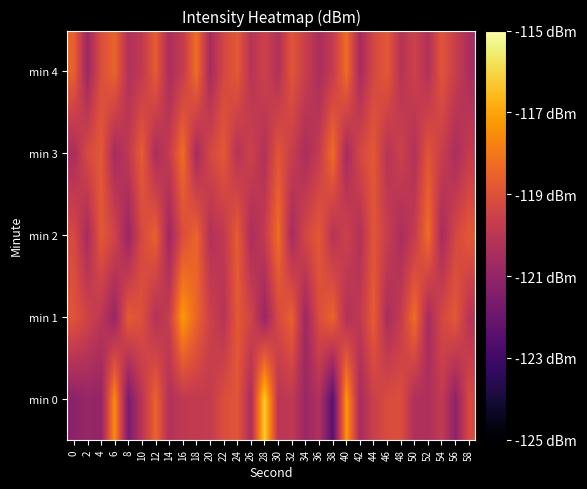

Which category has the lowest value across all series?

38